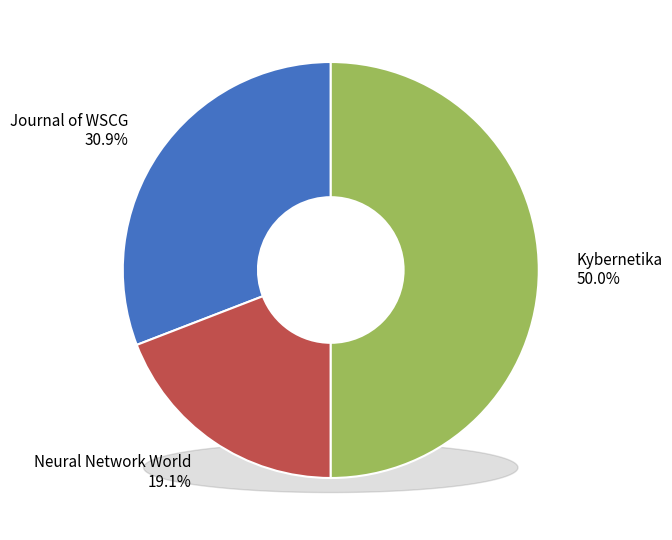

To the nearest percent, what is the combined percentage of Journal of WSCG and Kybernetika?

81%